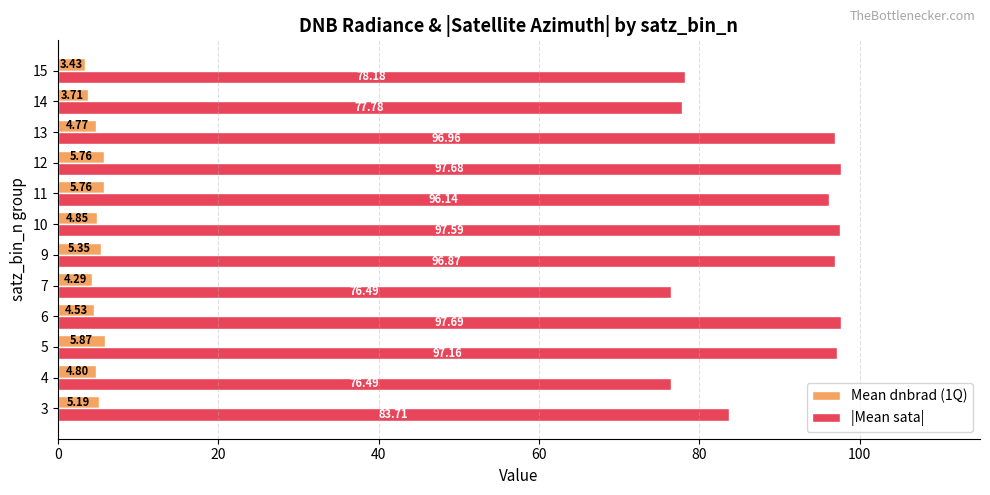

Which series has the largest range (max minus min)?

|Mean sata|